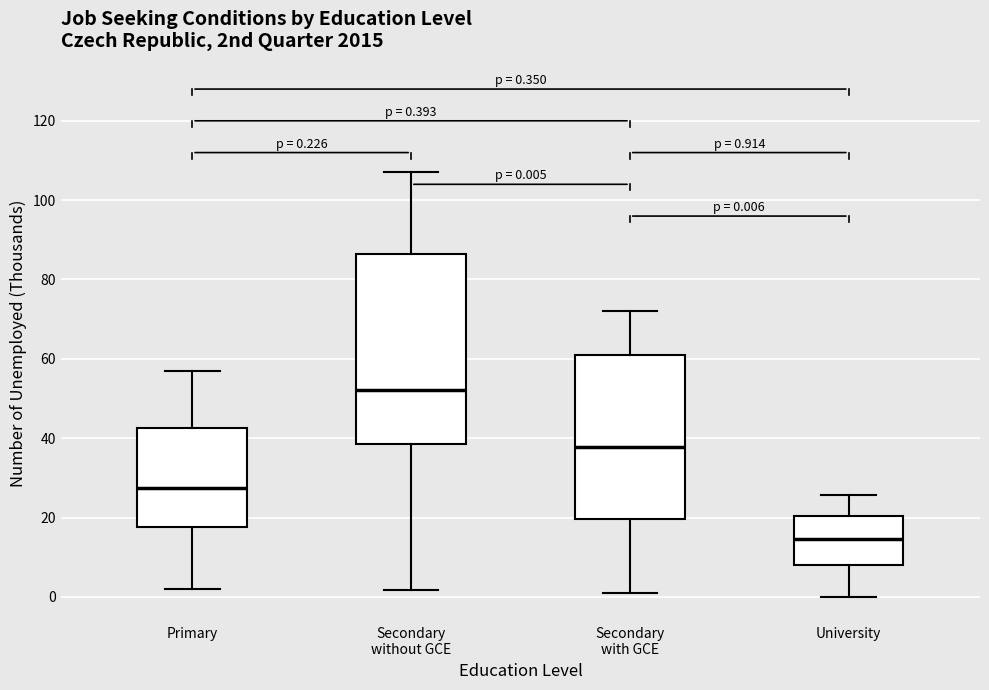

Which box has the highest median line?

Secondary without GCE